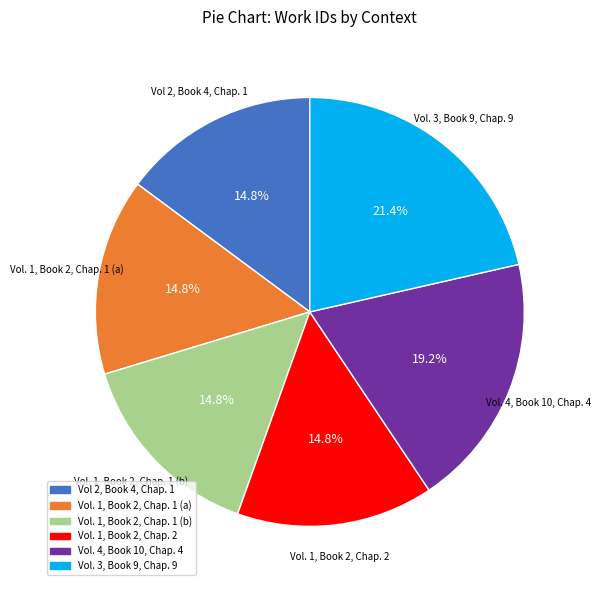

Combined, what portion of the pie is Vol. 1, Book 2, Chap. 2 and Vol. 3, Book 9, Chap. 9?

36.3%